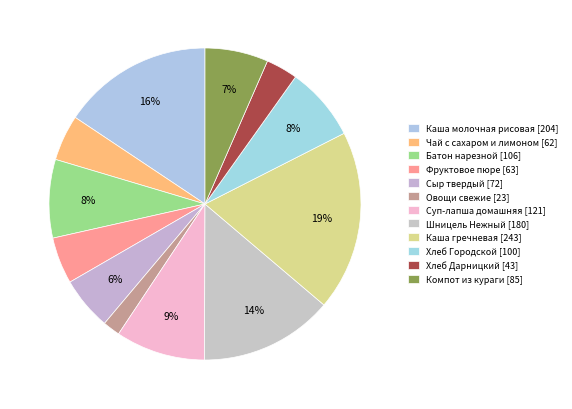

Count the number of slices in the pie.

12